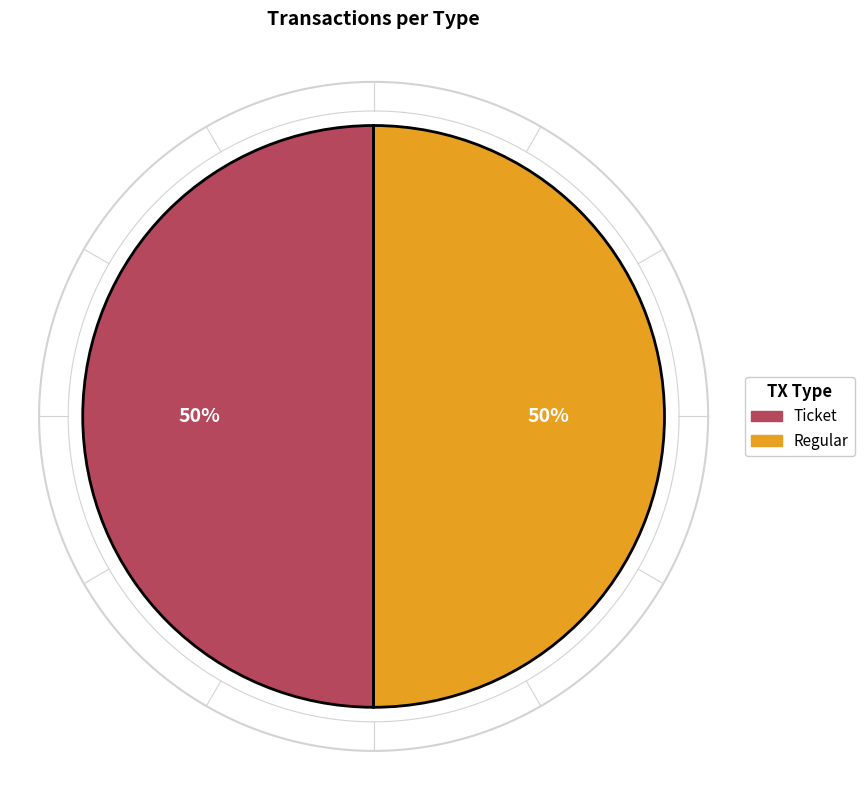

Rank the categories by value from lowest to highest.

Ticket, Regular